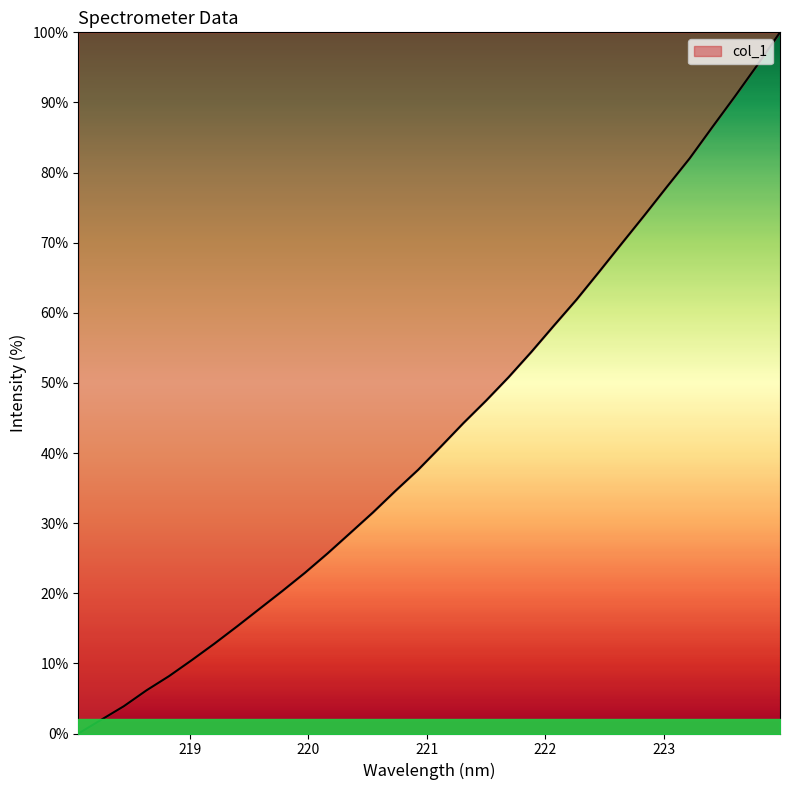

What is the greatest value displayed?

100.0